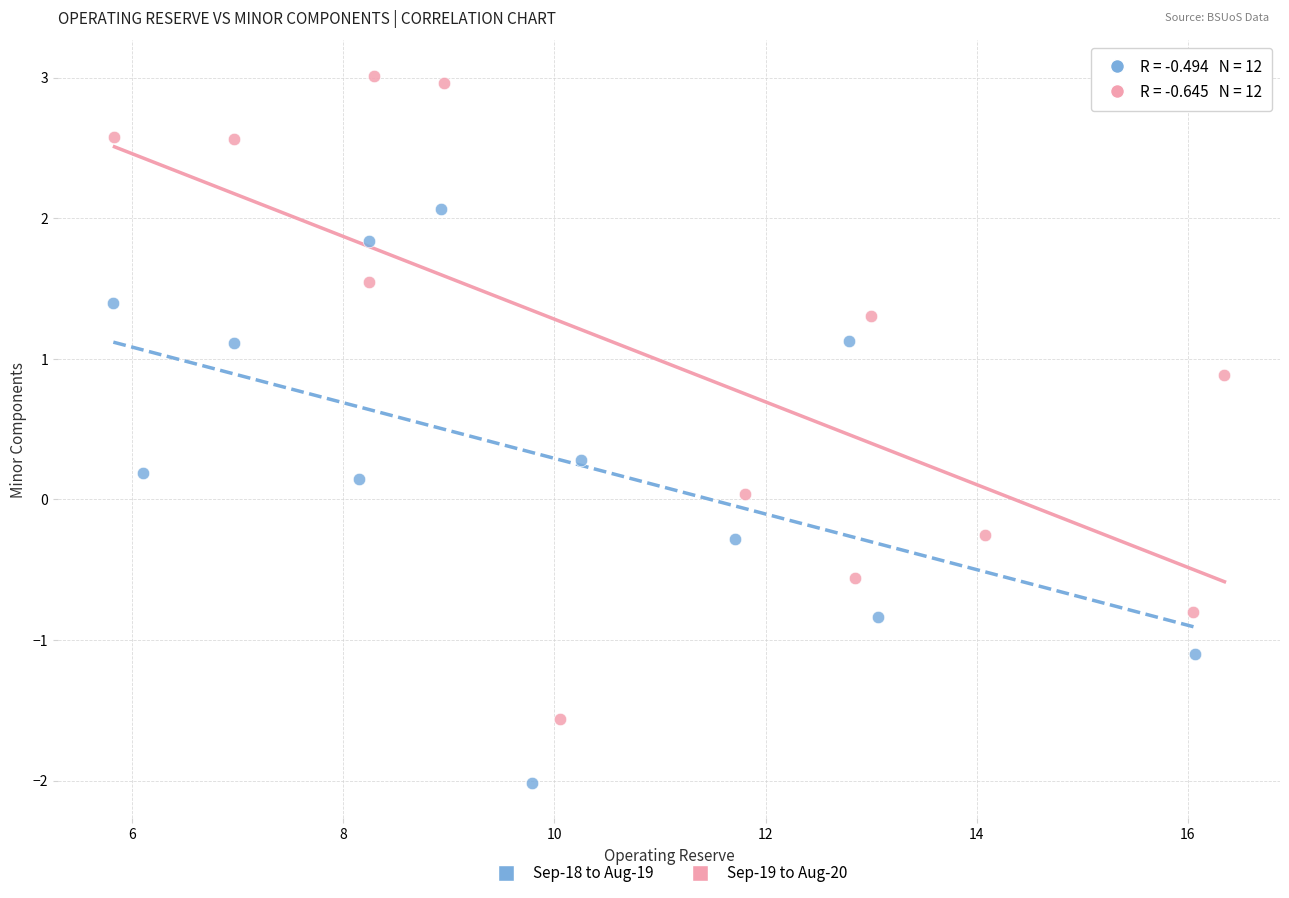

Which series contains the highest Y value?

Sep-19 to Aug-20